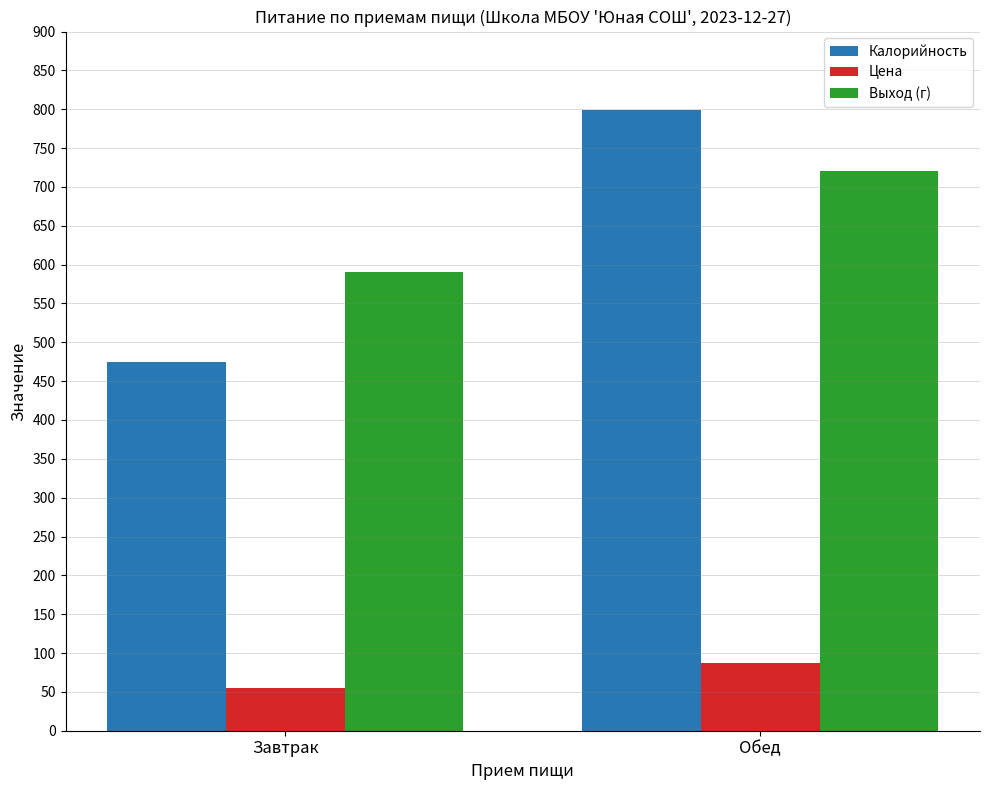

Count the number of data series in this chart.

3